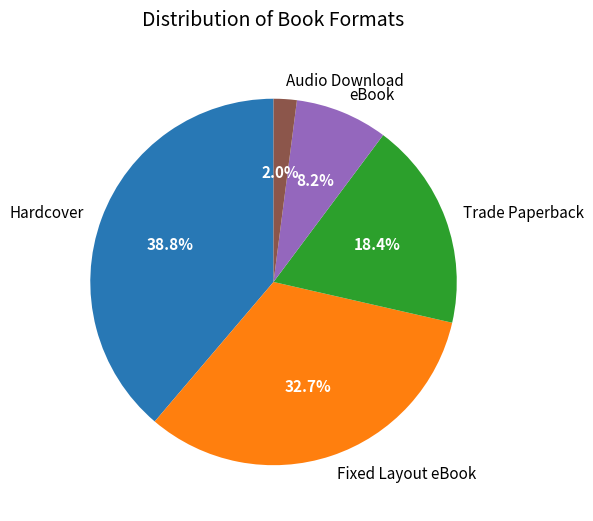

Which has a higher value, eBook or Fixed Layout eBook?

Fixed Layout eBook